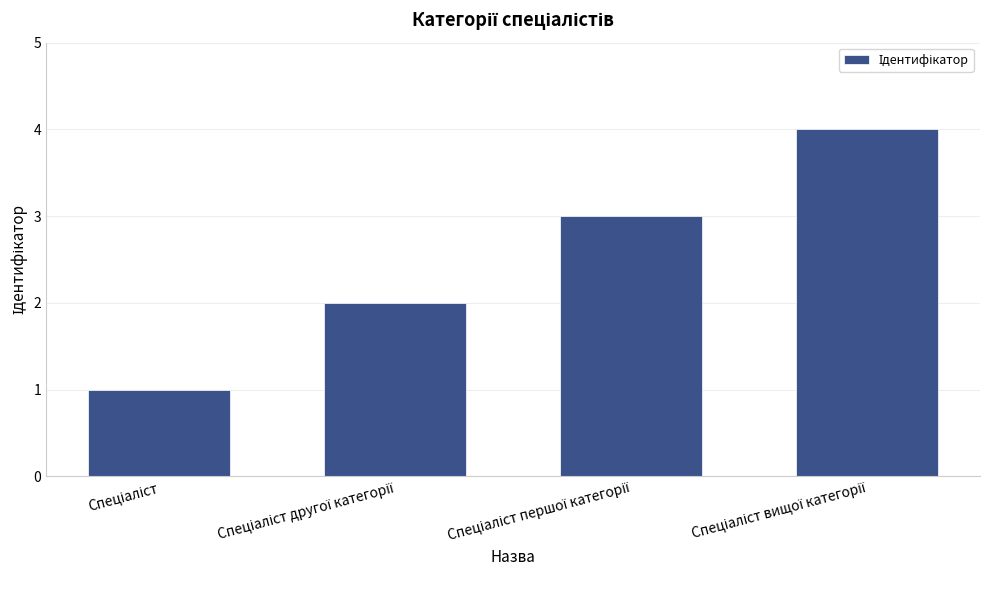

What is the difference between the maximum and minimum values?

3